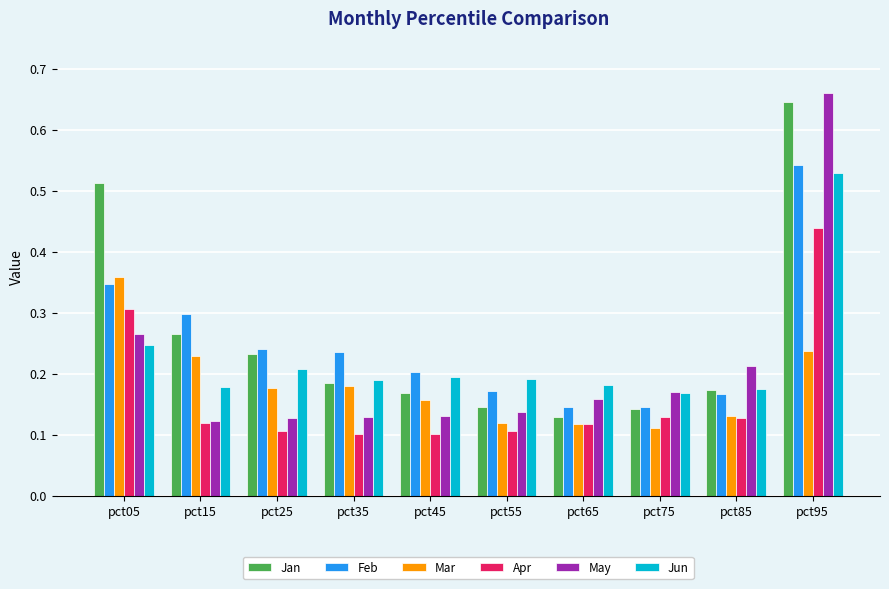

Which series has the widest spread of values?

May